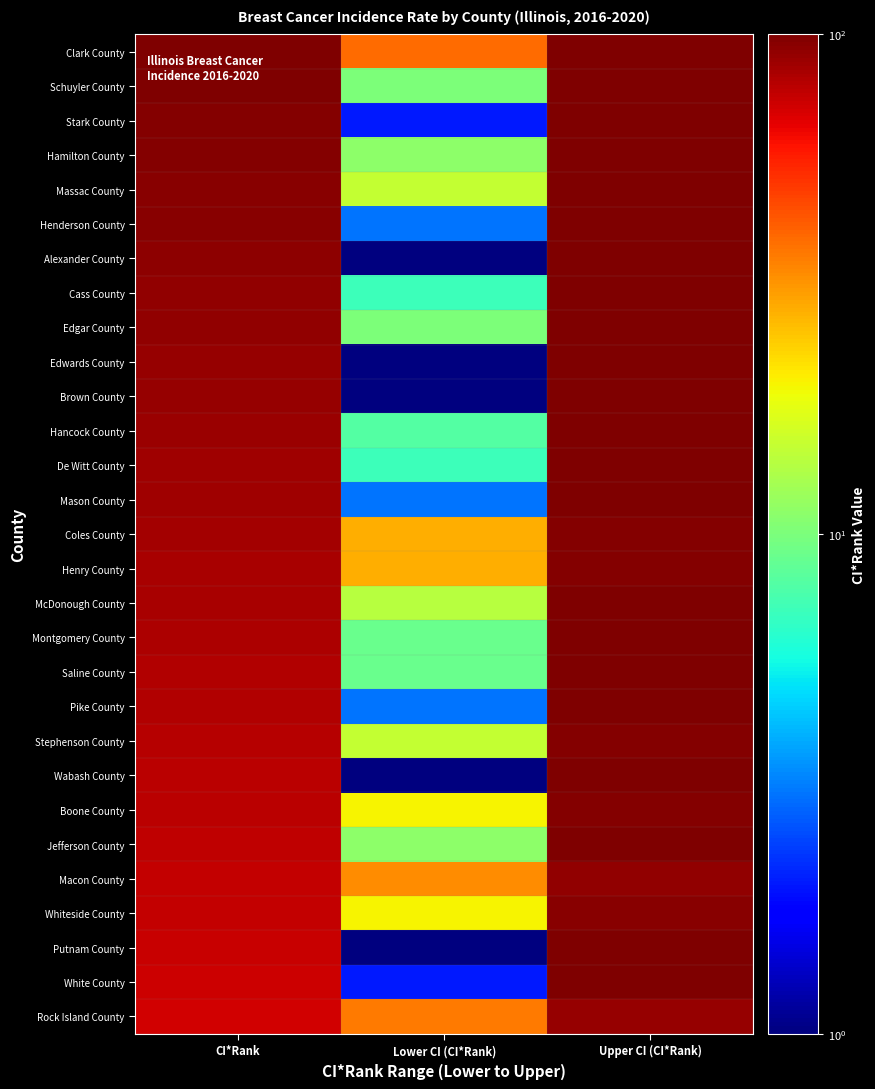

Which label corresponds to the largest value in the chart?

CI*Rank